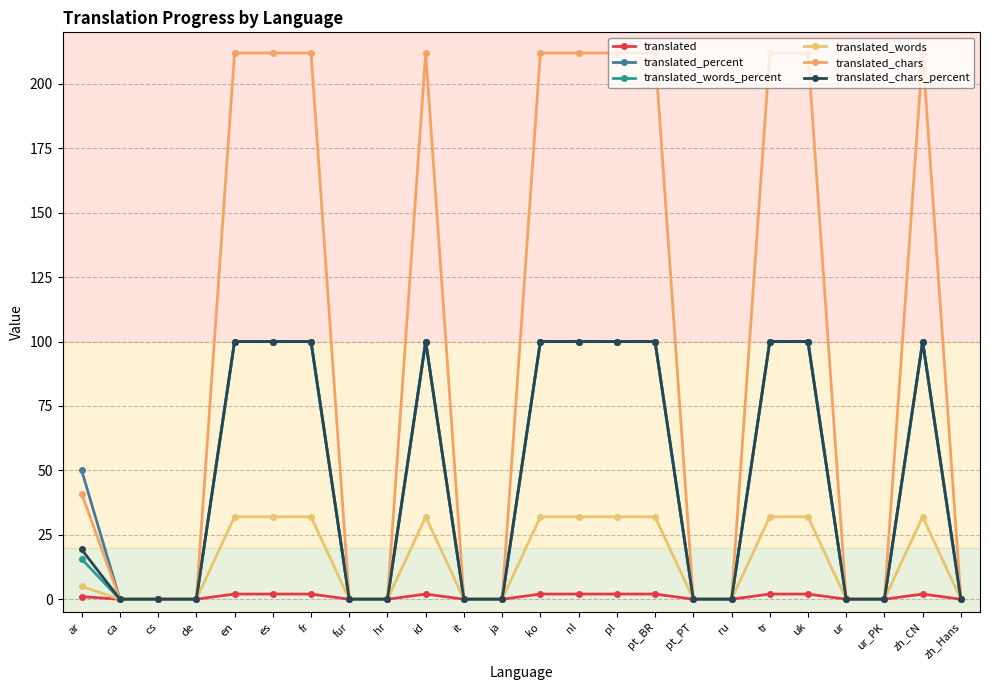

Which label corresponds to the largest value in the chart?

en